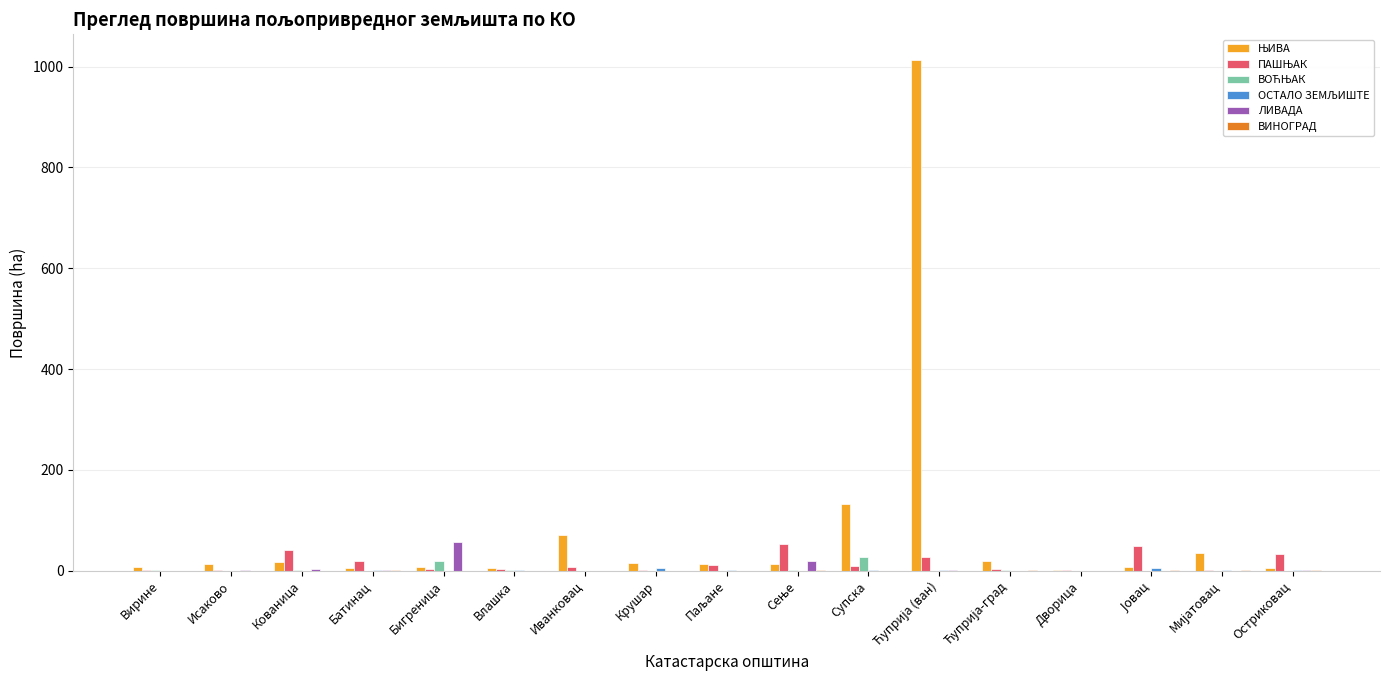

Are the bars grouped side by side (vs. stacked)?

Yes